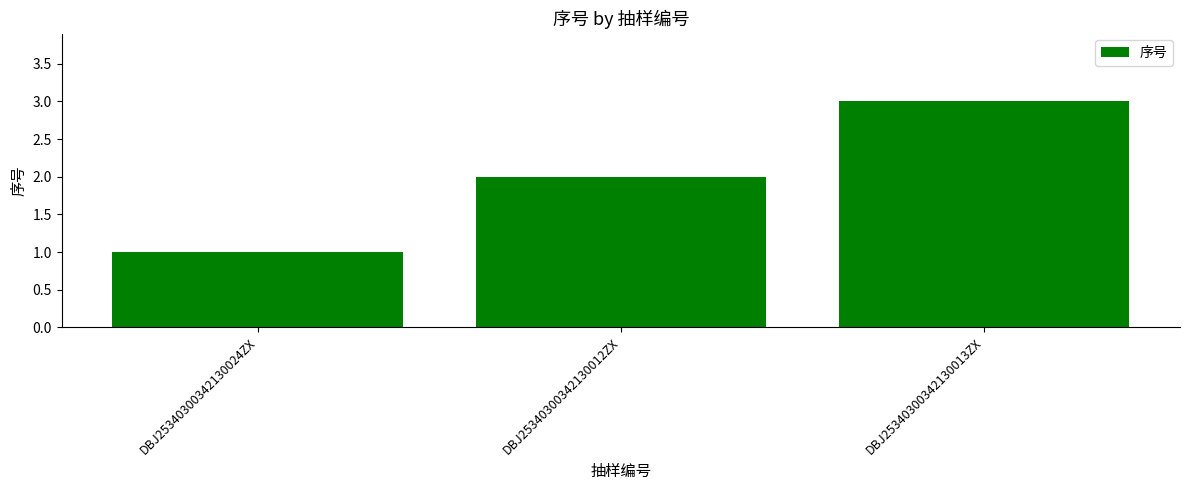

The chart shows a value of 5 at DBJ25340300342130013ZX. True or false?

False